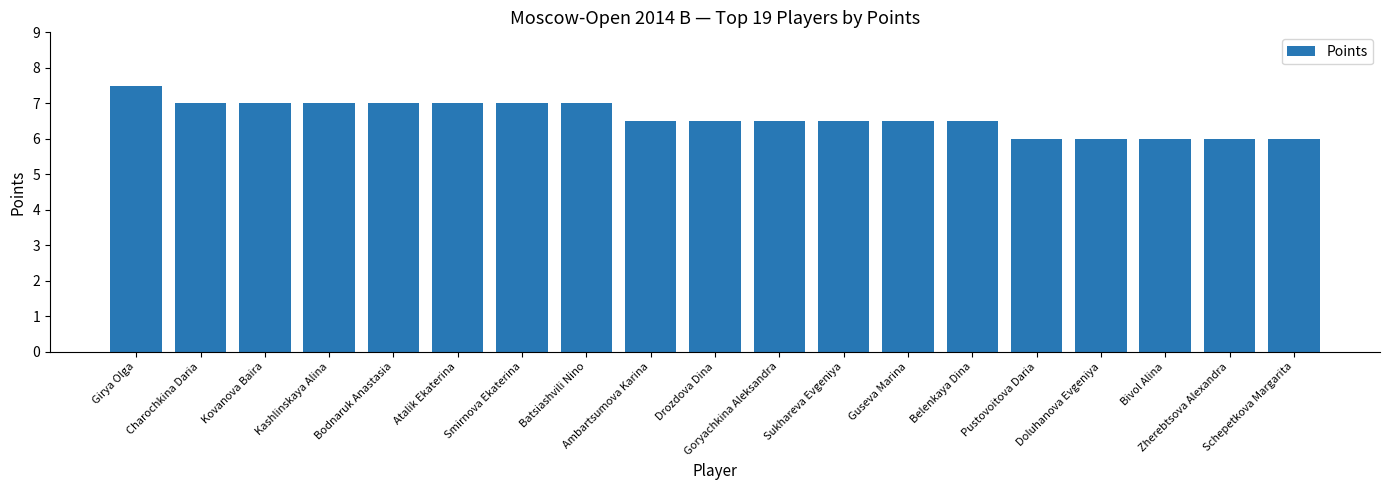

What is the smallest value displayed?

6.0